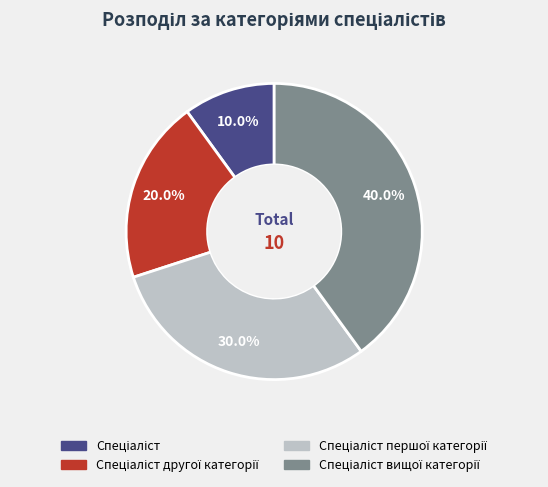

Is there a majority slice in this chart?

No